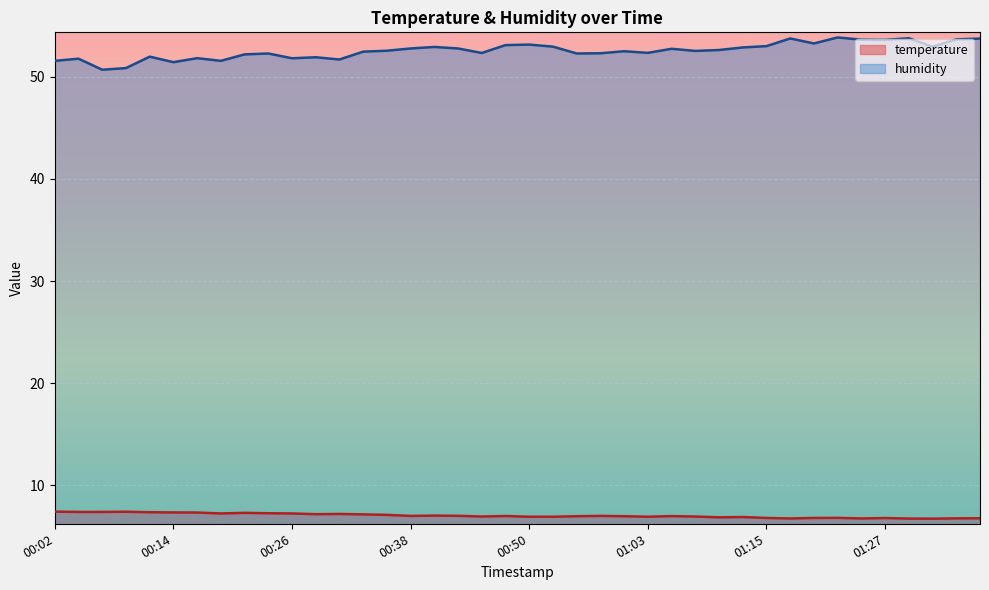

What is the maximum value shown in the chart?

53.9